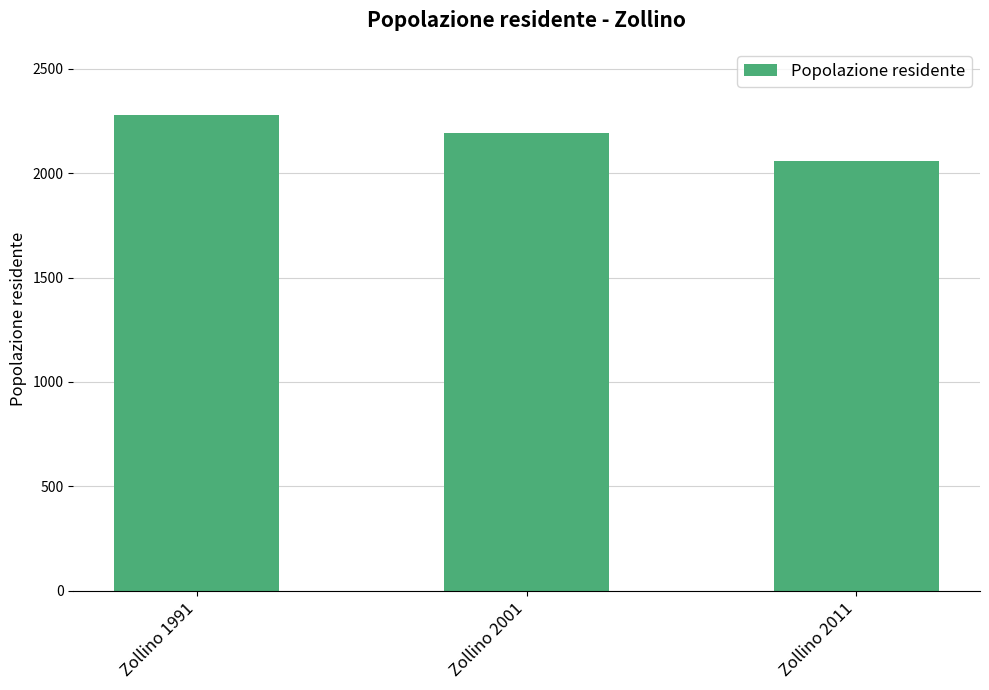

What is the ratio of the value at Zollino 1991 to the value at Zollino 2011?

1.1